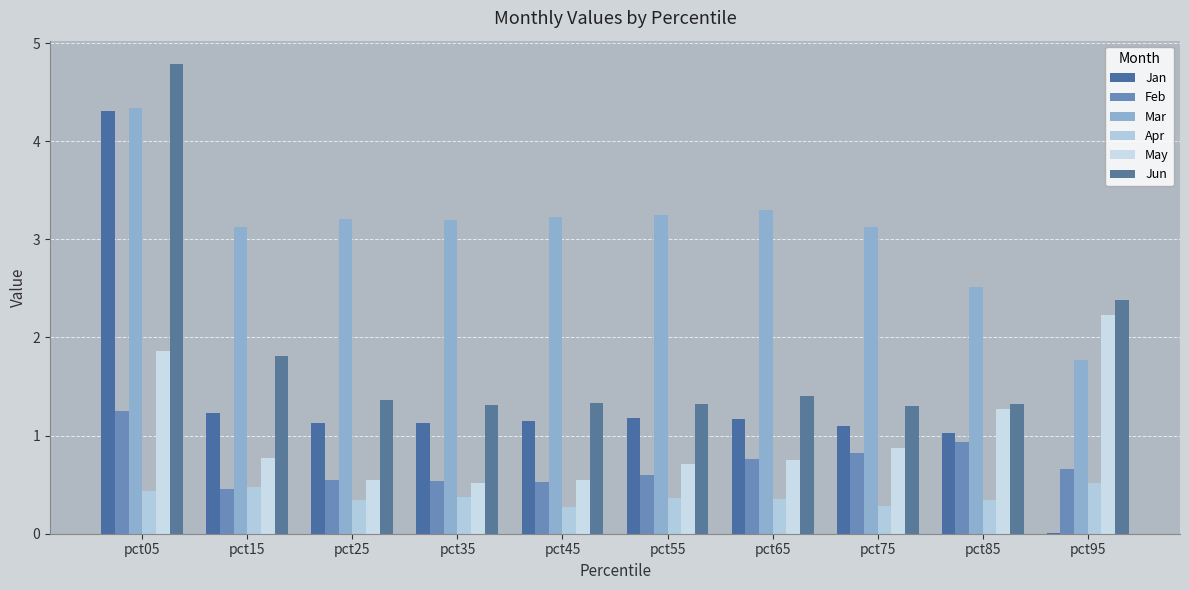

At which category is the sum across all series the highest?

pct05